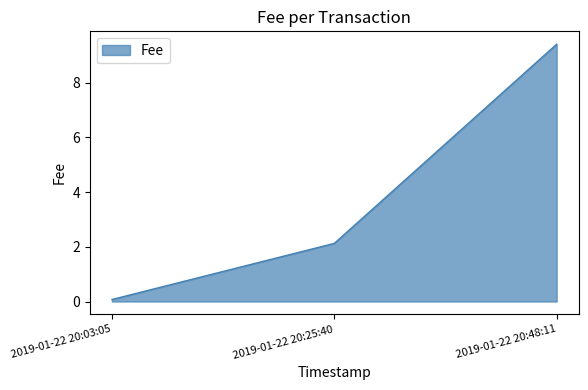

The chart shows a value of 2.1 at 2019-01-22 20:25:40. True or false?

True